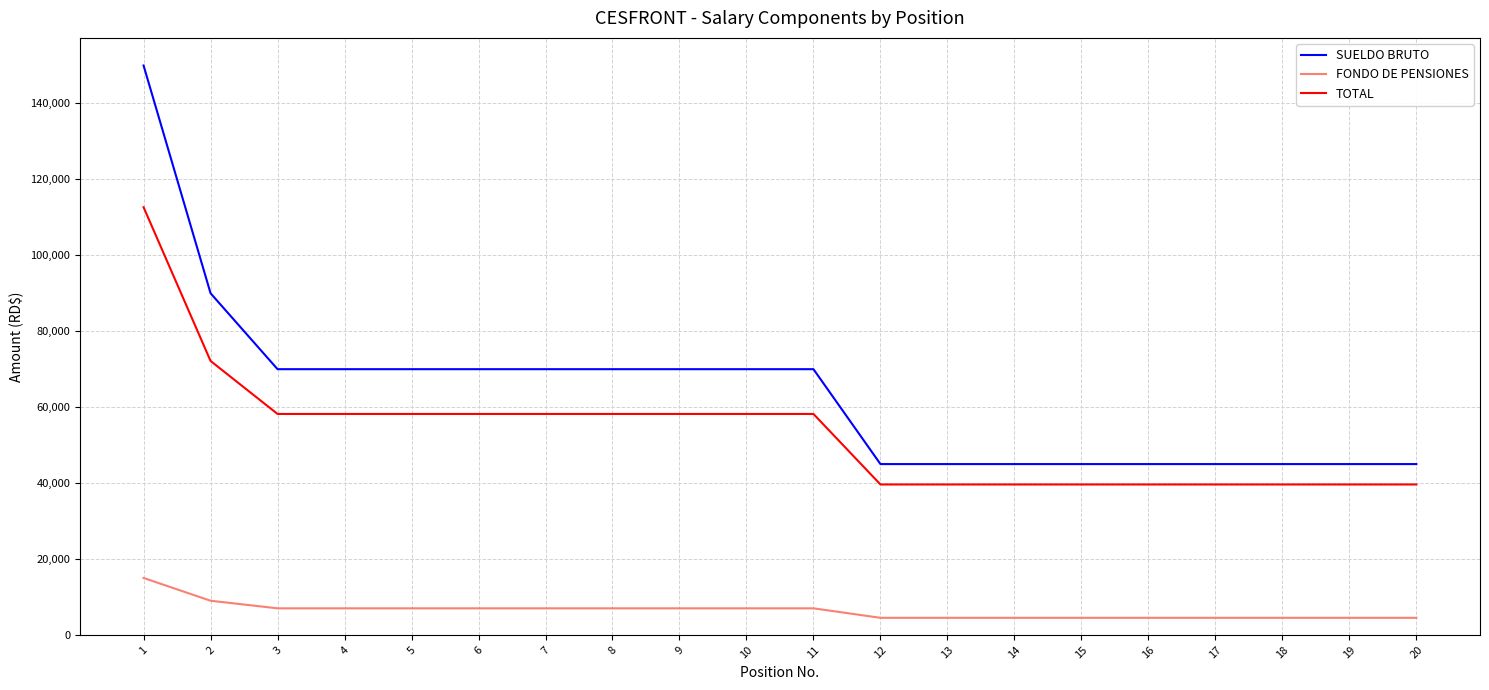

Between 1 and 2, which series saw the biggest shift?

SUELDO BRUTO